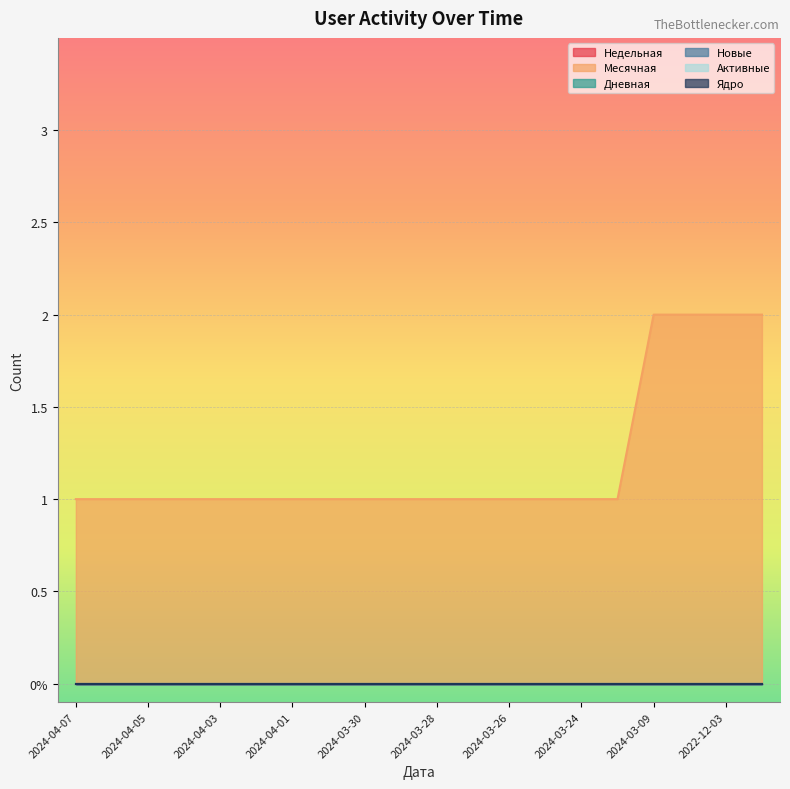

At 2024-04-04, list the series in order from largest to smallest.

Месячная, Недельная, Дневная, Новые, Активные, Ядро